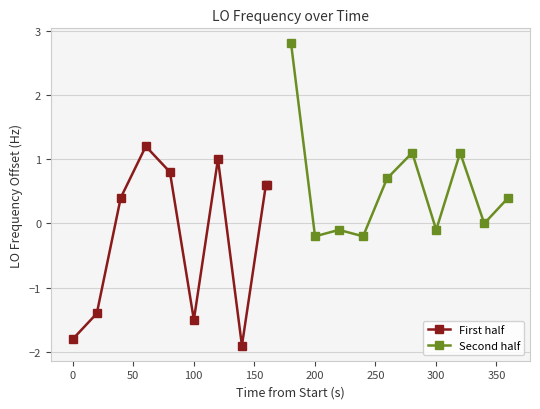

At how many categories does at least one series exceed 2?

1